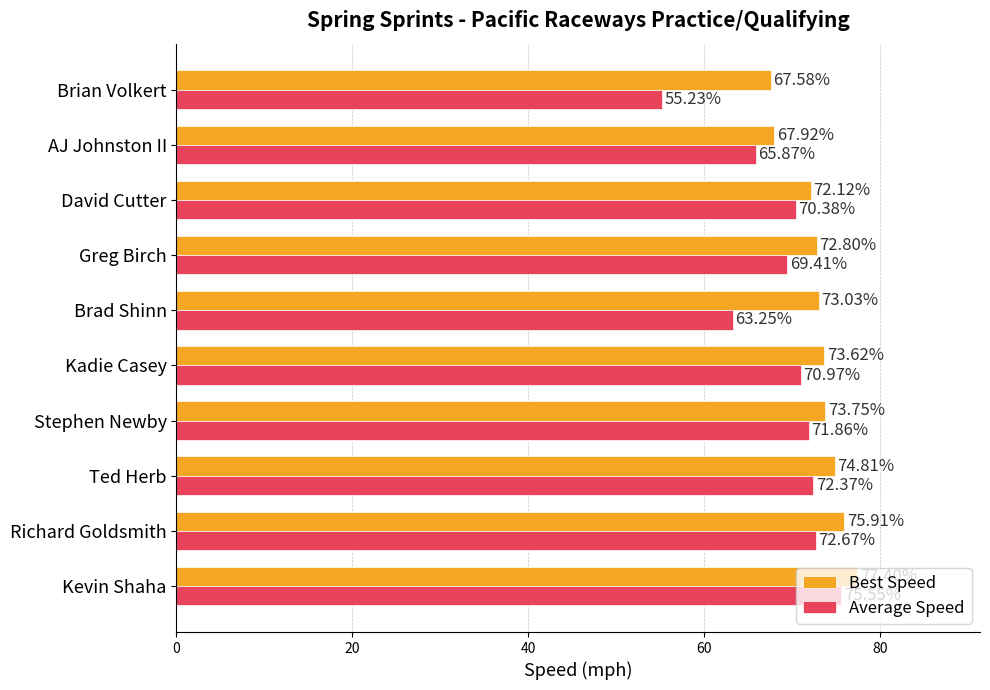

What is the spread (max minus min) of values at AJ Johnston II?

2.0